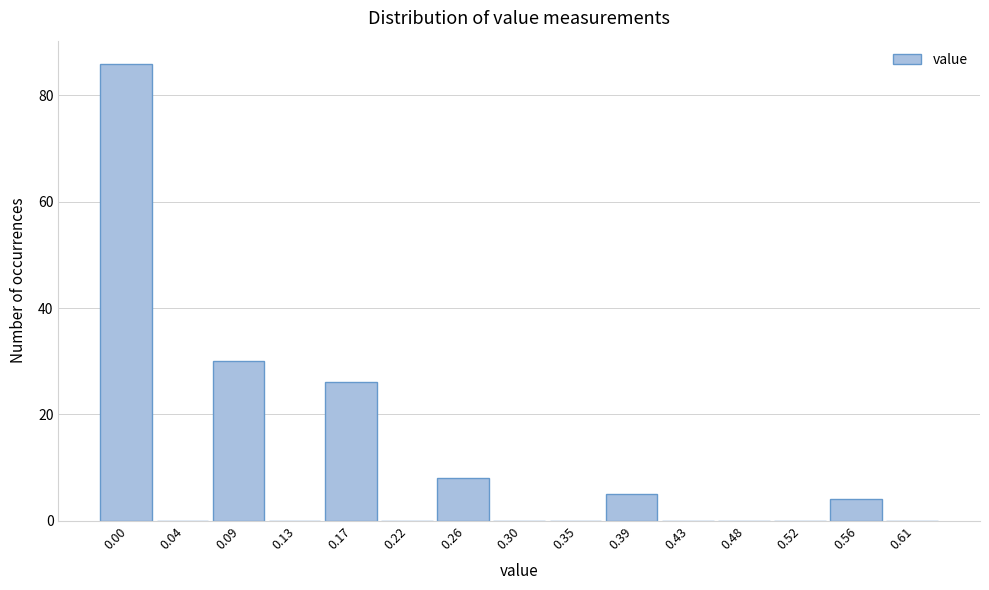

Reading left to right, extract all data points from this chart.

0.00=86	0.04=0	0.09=30	0.13=0	0.17=26	0.22=0	0.26=8	0.30=0	0.35=0	0.39=5	0.43=0	0.48=0	0.52=0	0.56=4	0.61=0